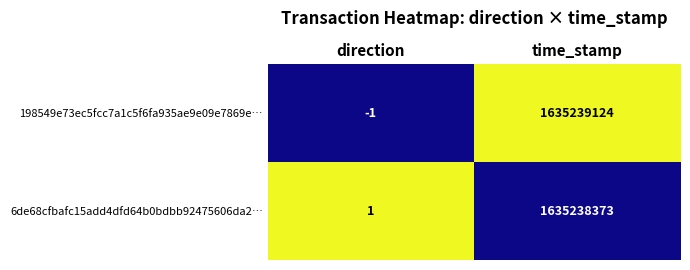

True or false: 198549e73ec5fcc7a1c5f6fa935ae9e09e7869e… has a value of 2866832508 at time_stamp.

False